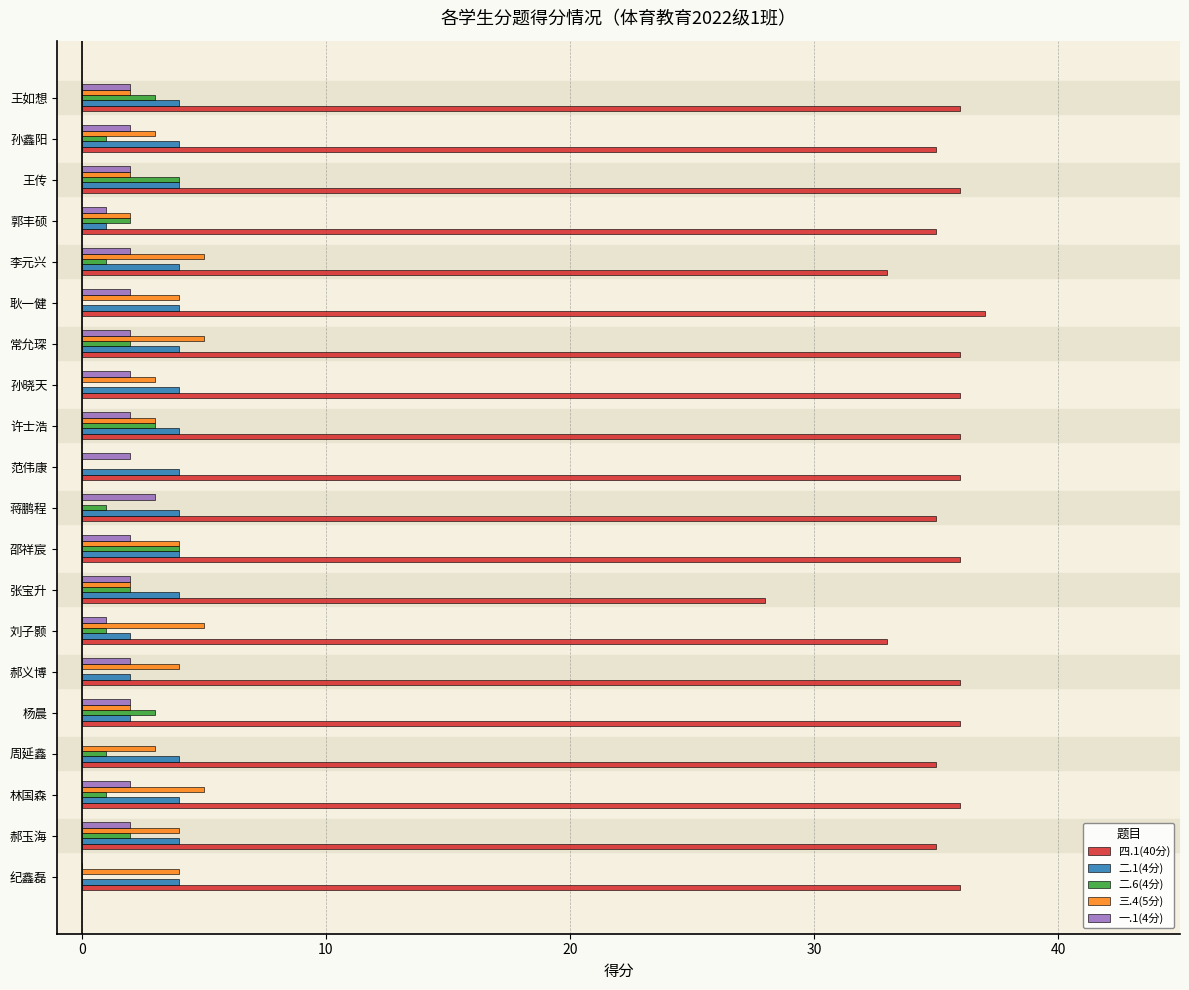

How many data points does each series have?

20